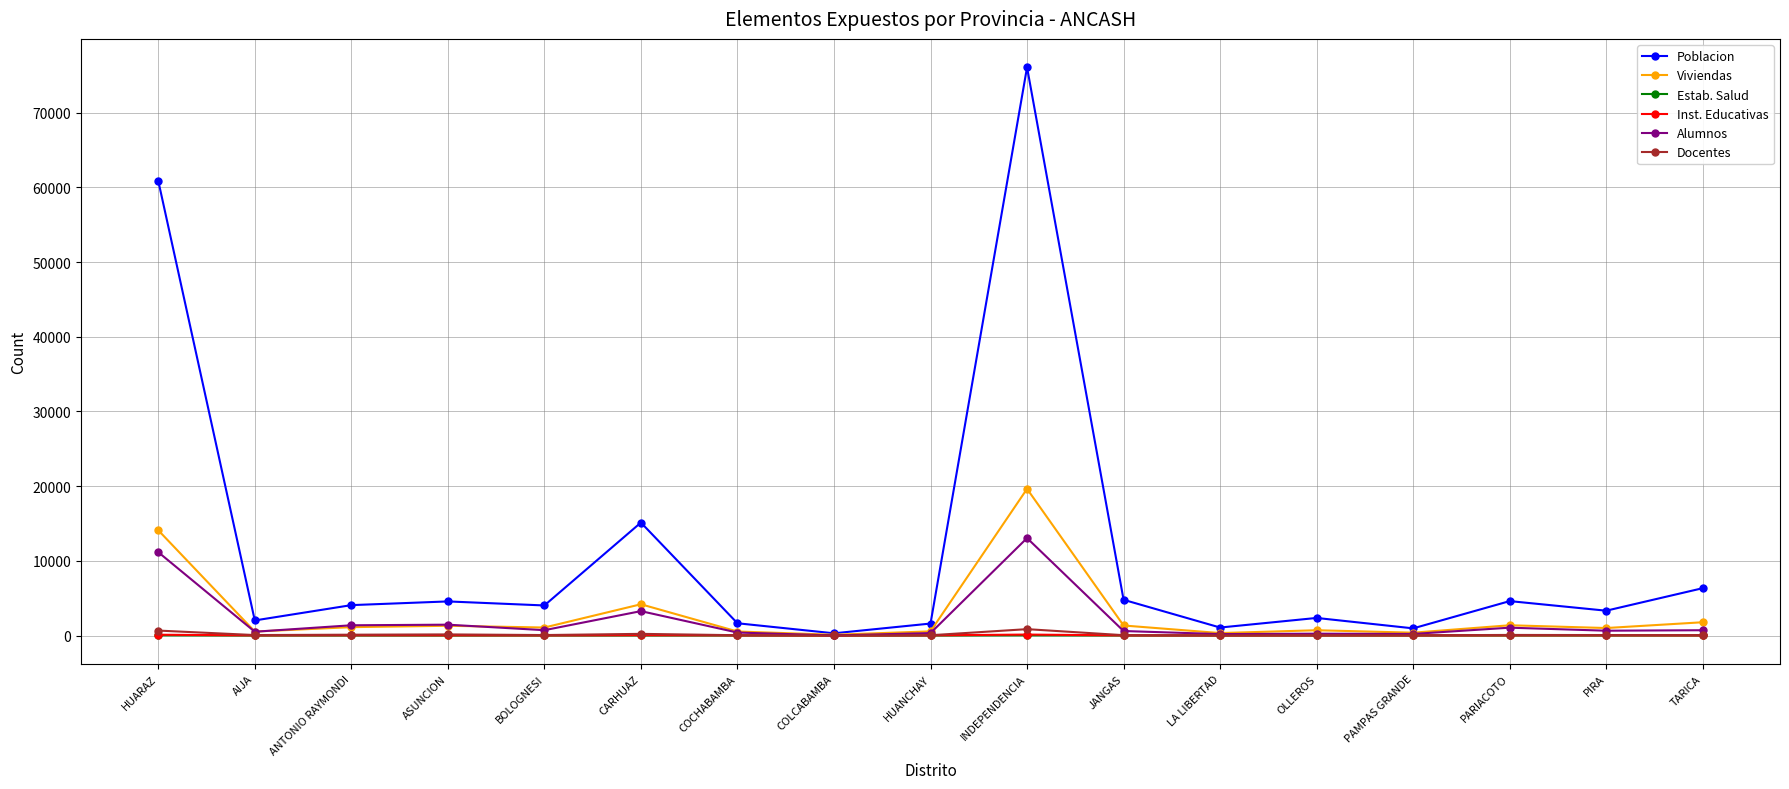

What is the label of the 16th point from the left?

PIRA